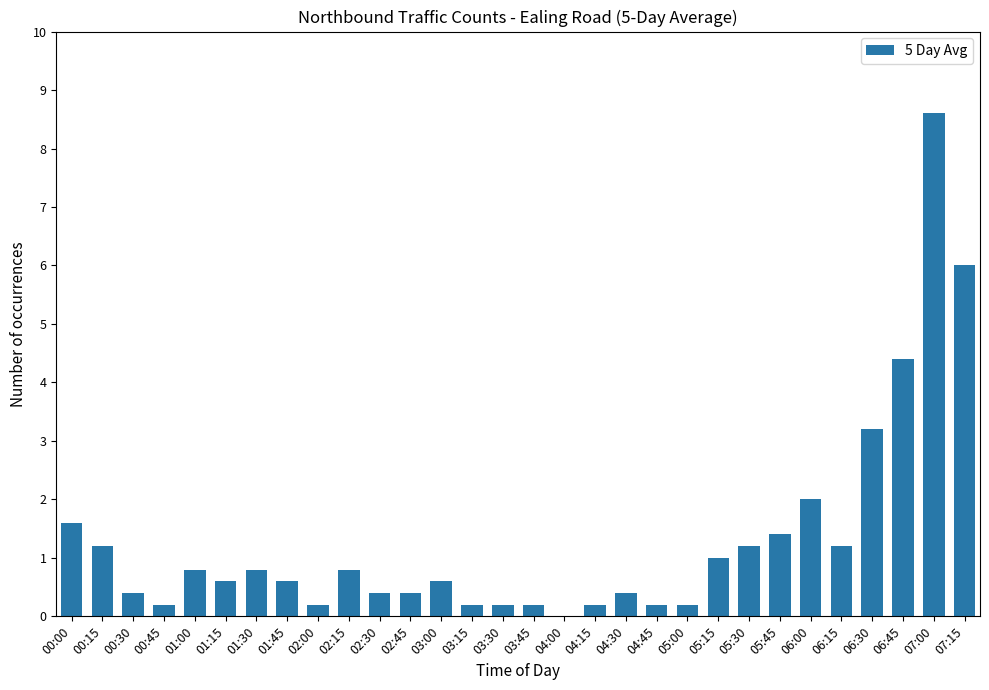

Which has a higher value, 04:30 or 02:15?

02:15